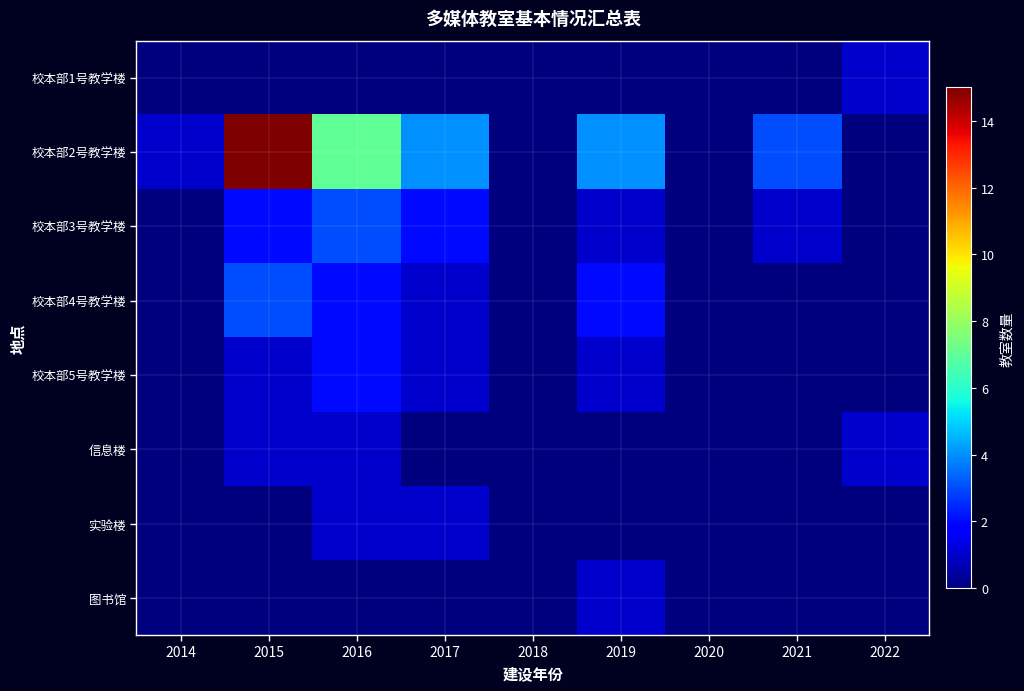

Between 2018 and 2022, which is larger?

2022